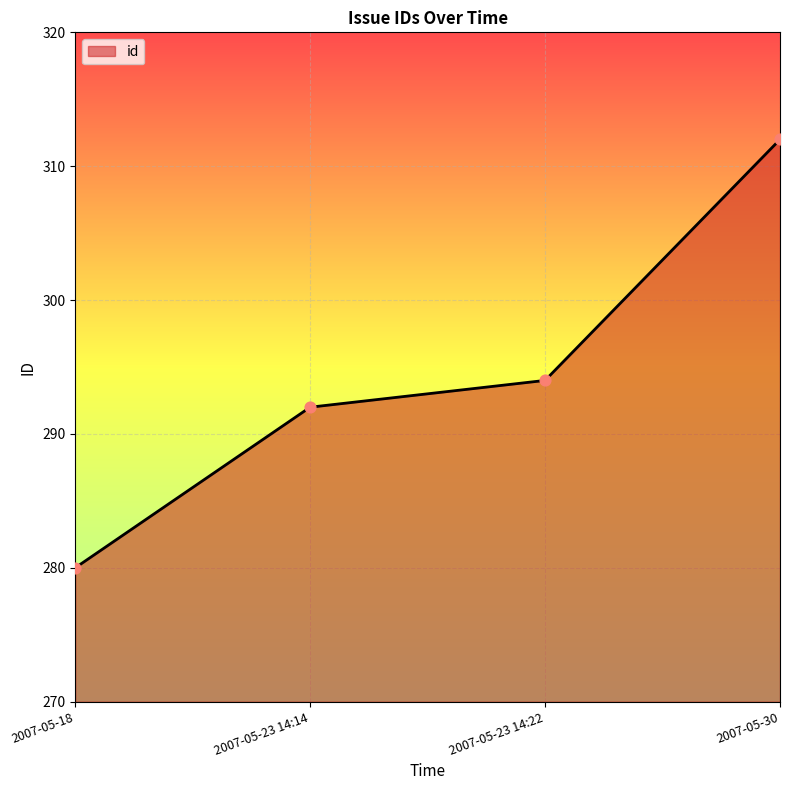

Approximately how many times larger is the value at 2007-05-23 14:14 compared to 2007-05-18?

1.0